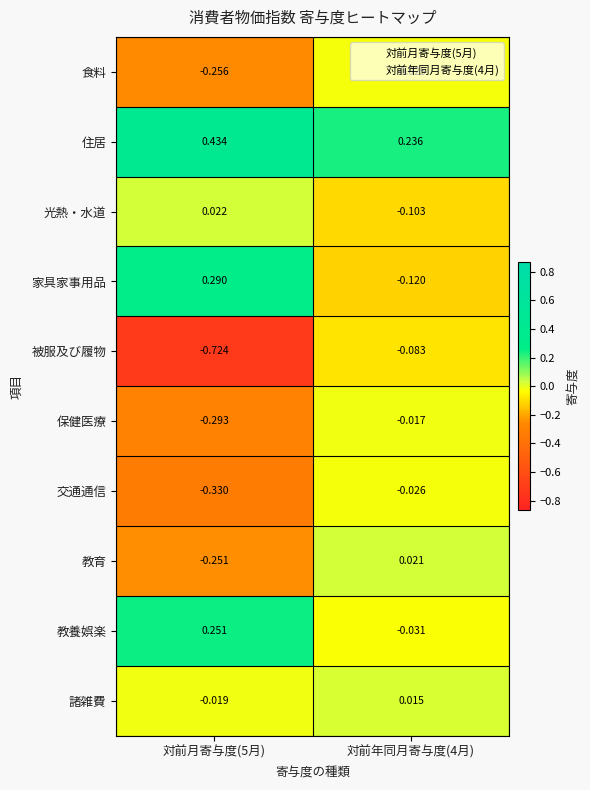

At 対前年同月寄与度(4月), list the series in order from smallest to largest.

家具家事用品, 光熱・水道, 被服及び履物, 教養娯楽, 交通通信, 食料, 保健医療, 諸雑費, 教育, 住居